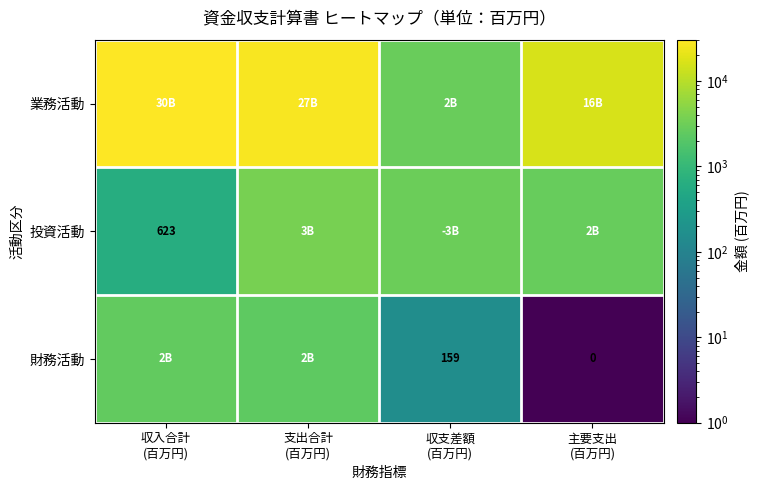

At which category is the sum across all series the highest?

収入合計
(百万円)